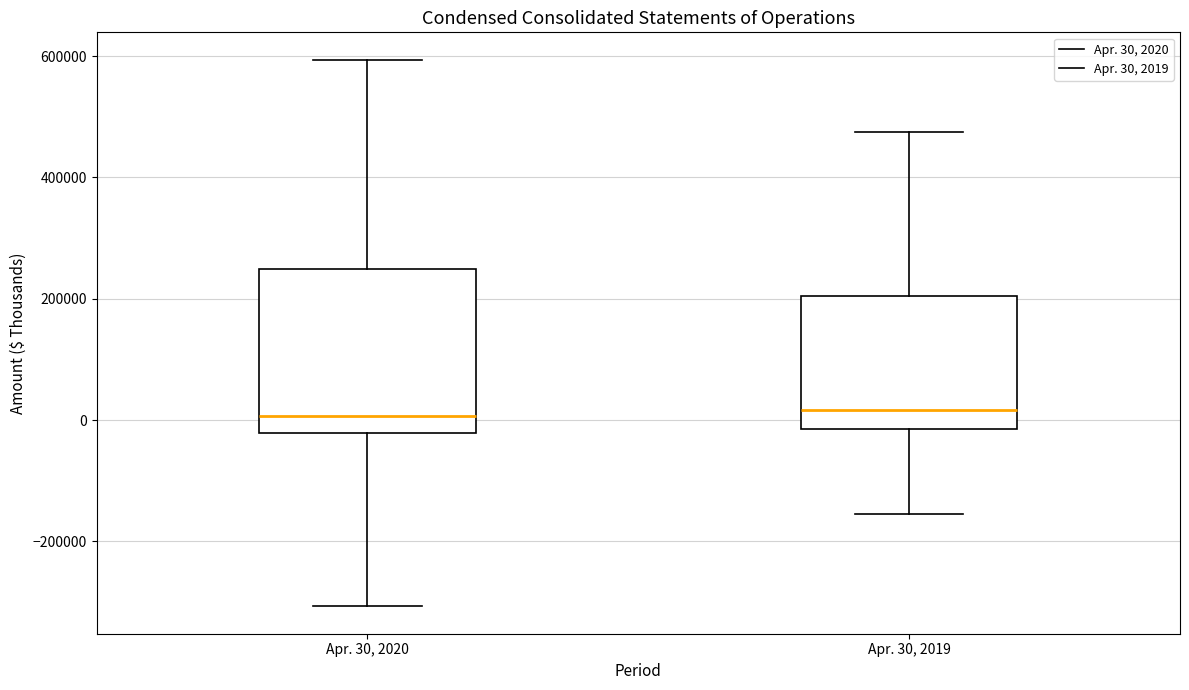

Reading left to right, read every box against the y-axis: the position of its median line, the range the box covers, and the ends of its whiskers. The values are not printed on the chart, so give them approximately, as read against the axis.

Apr. 30, 2020: median 0, box -20000 to 240000, whiskers -300000 to 600000
Apr. 30, 2019: median 20000, box -20000 to 200000, whiskers -160000 to 480000